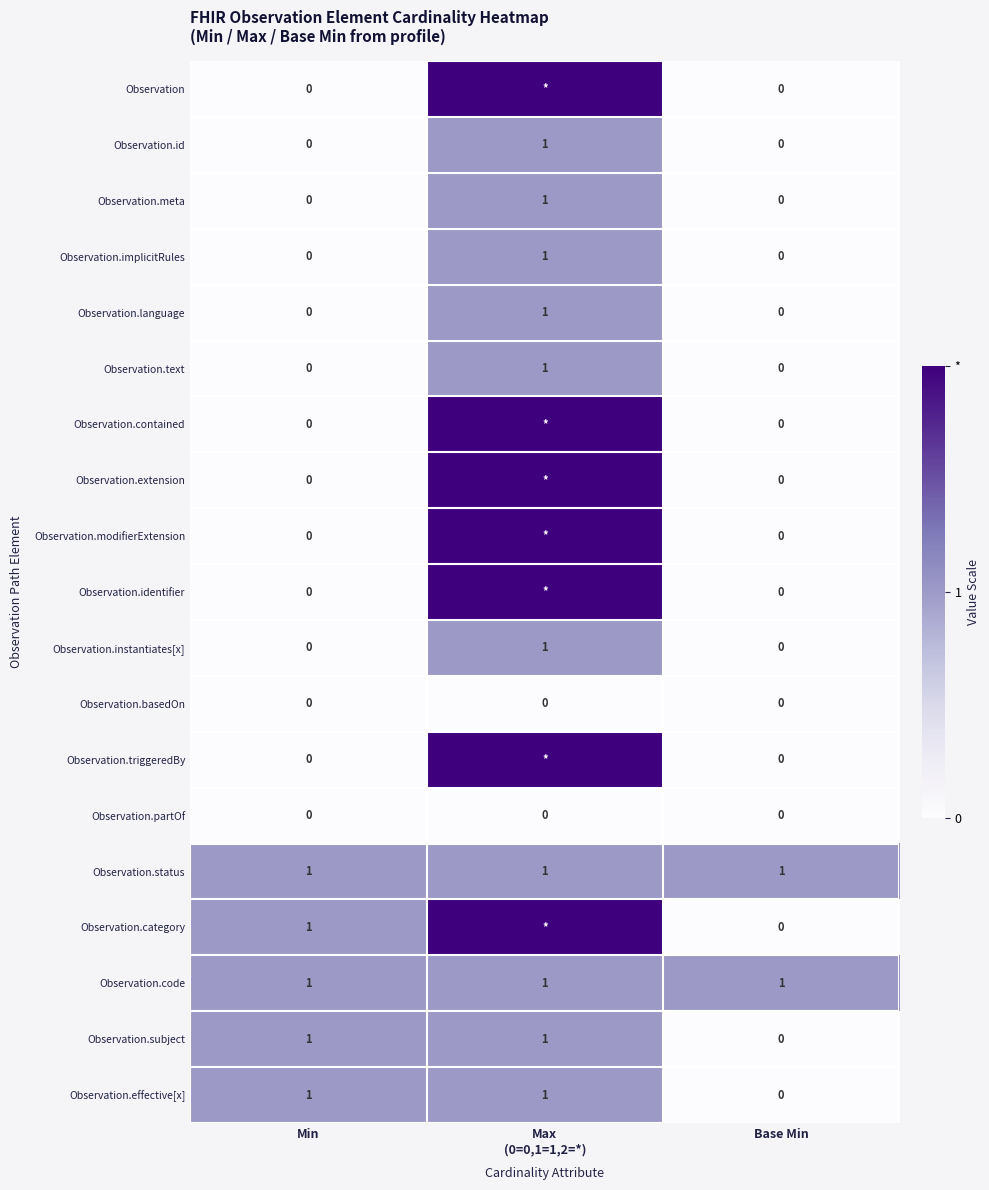

At which label does Observation.effective[x] reach its minimum?

Base Min